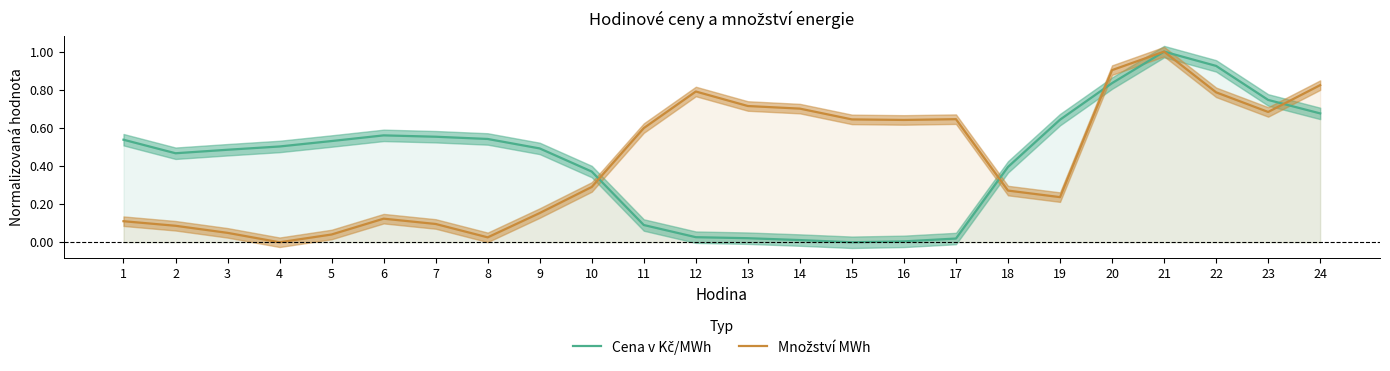

What are all the series names shown in the legend?

Cena v Kč/MWh, Množství MWh